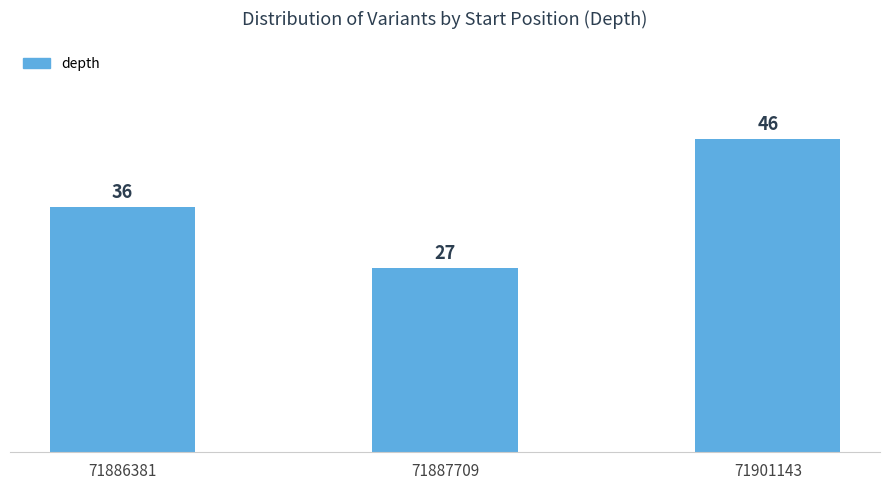

What value does the data have at 71886381?

36